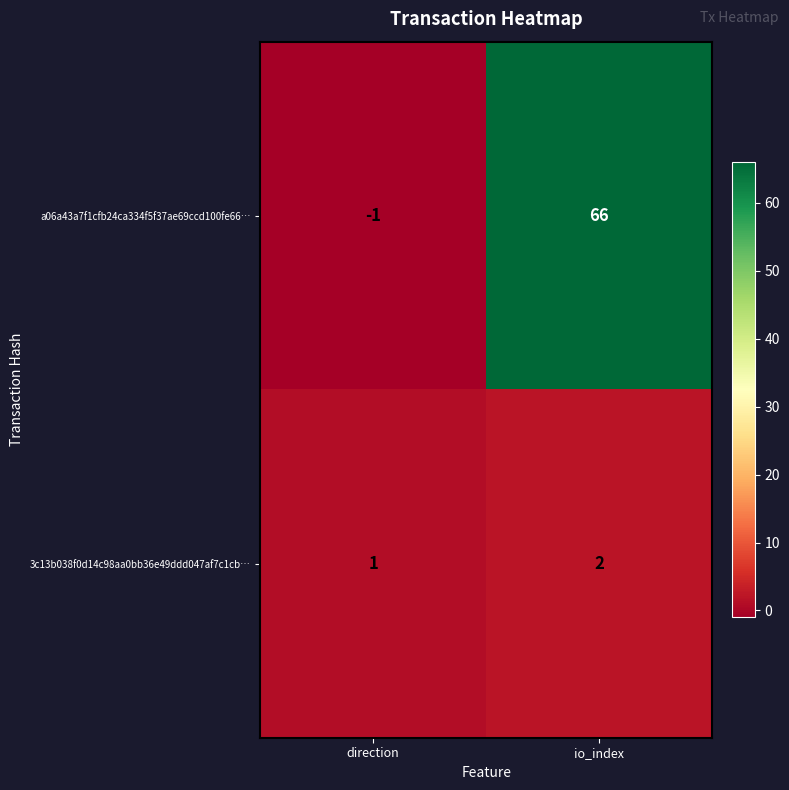

What is the spread (max minus min) of values at io_index?

64